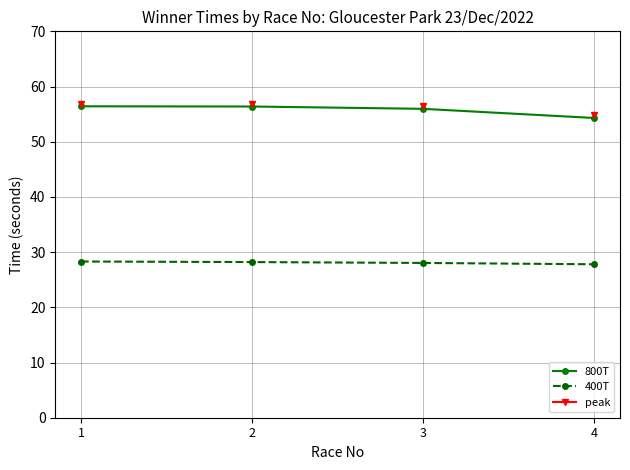

What is the value of the 400T point at the 2nd from the left?

28.2